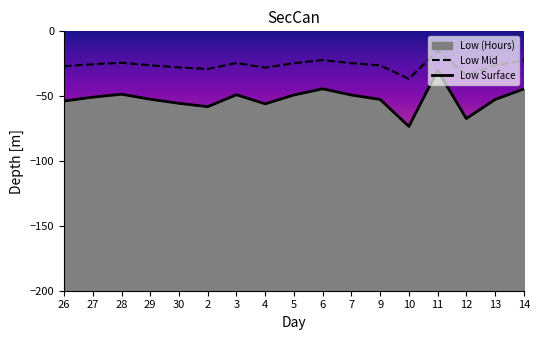

At which category does the data reach its first local peak?

28